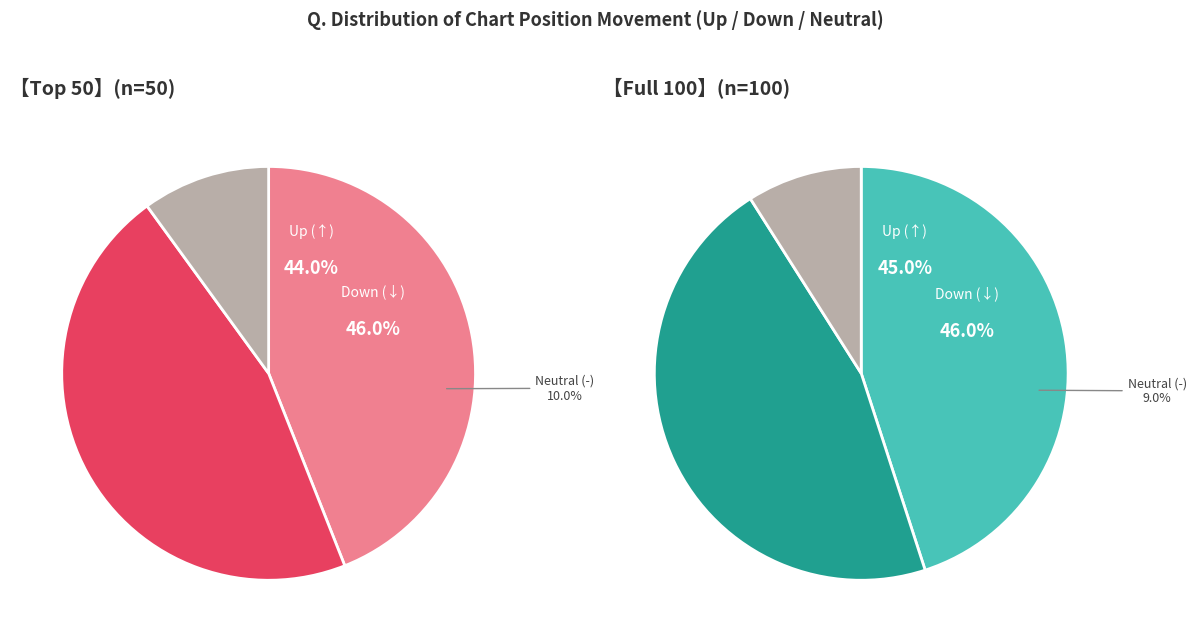

To the nearest percent, what is the difference between the largest and smallest slice percentages?

37%